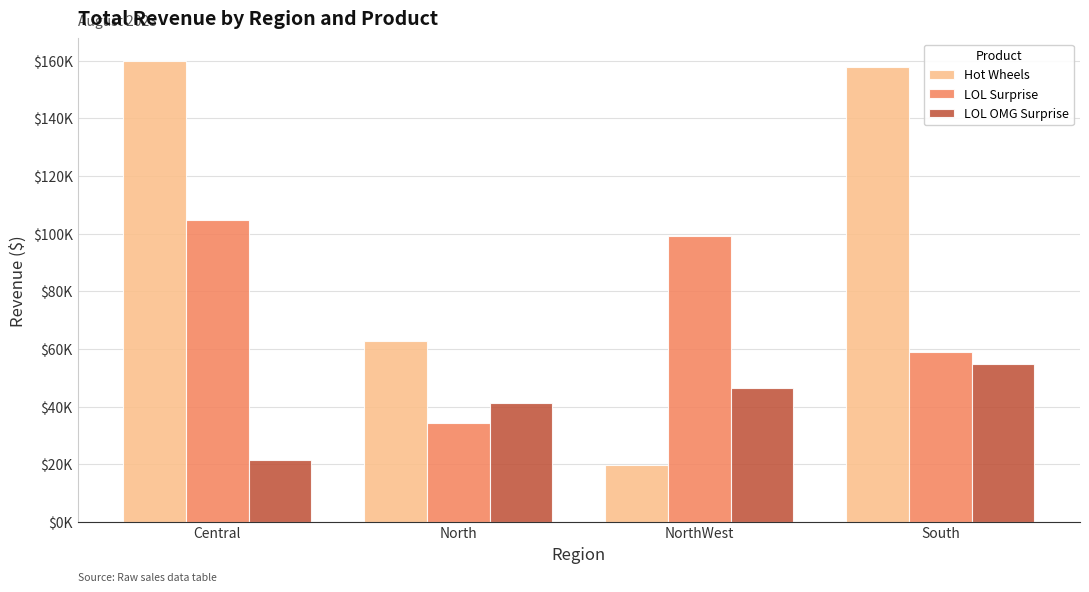

The value of LOL OMG Surprise at Central is 38284.7. True or false?

False